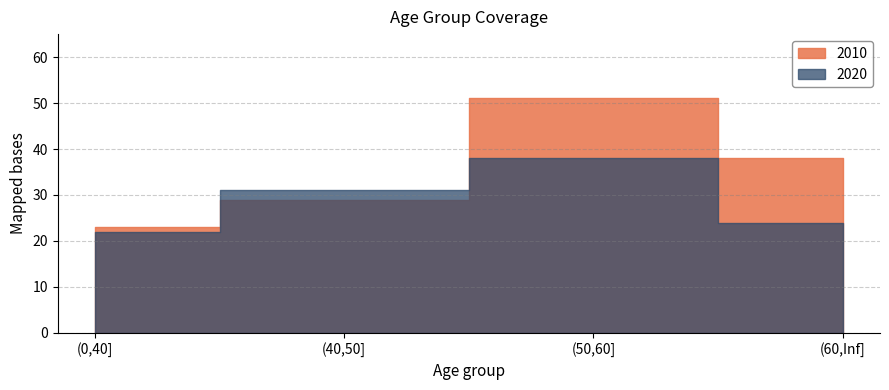

How many distinct data groups are displayed?

2